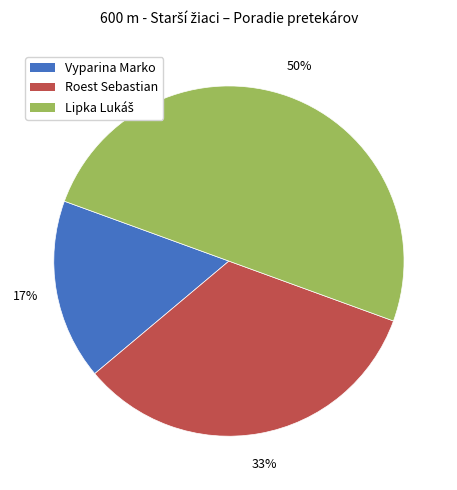

Count the number of slices in the pie.

3